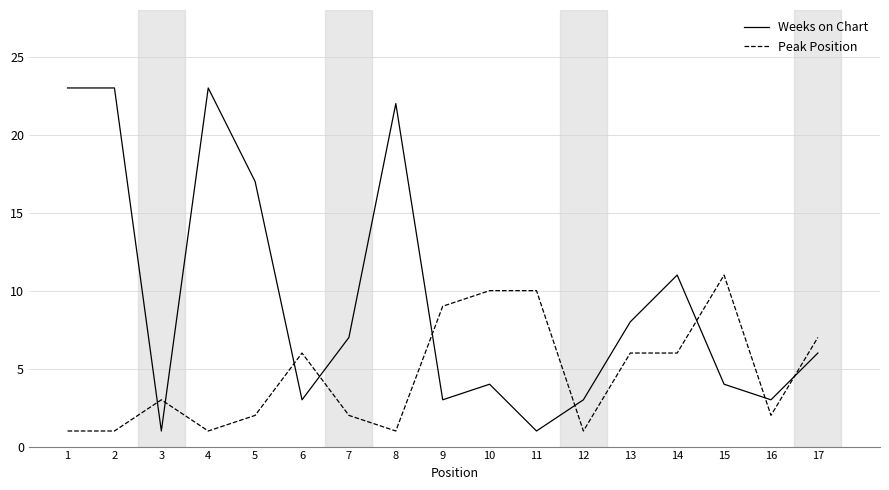

The Weeks on Chart series shows 12 at 1. True or false?

False